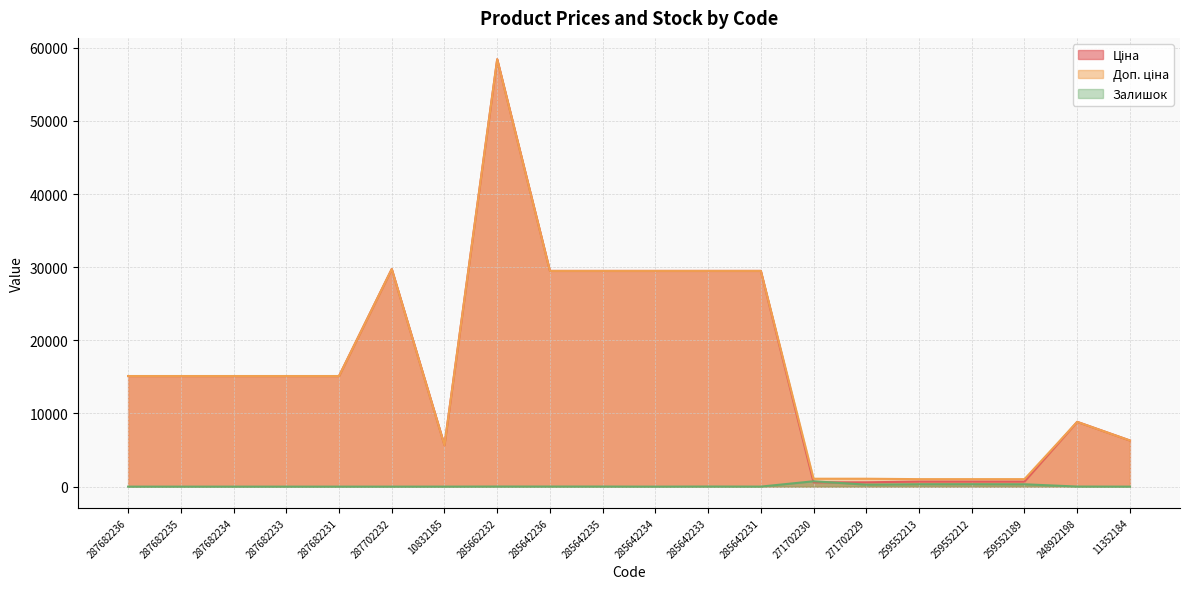

Count the number of data series in this chart.

3